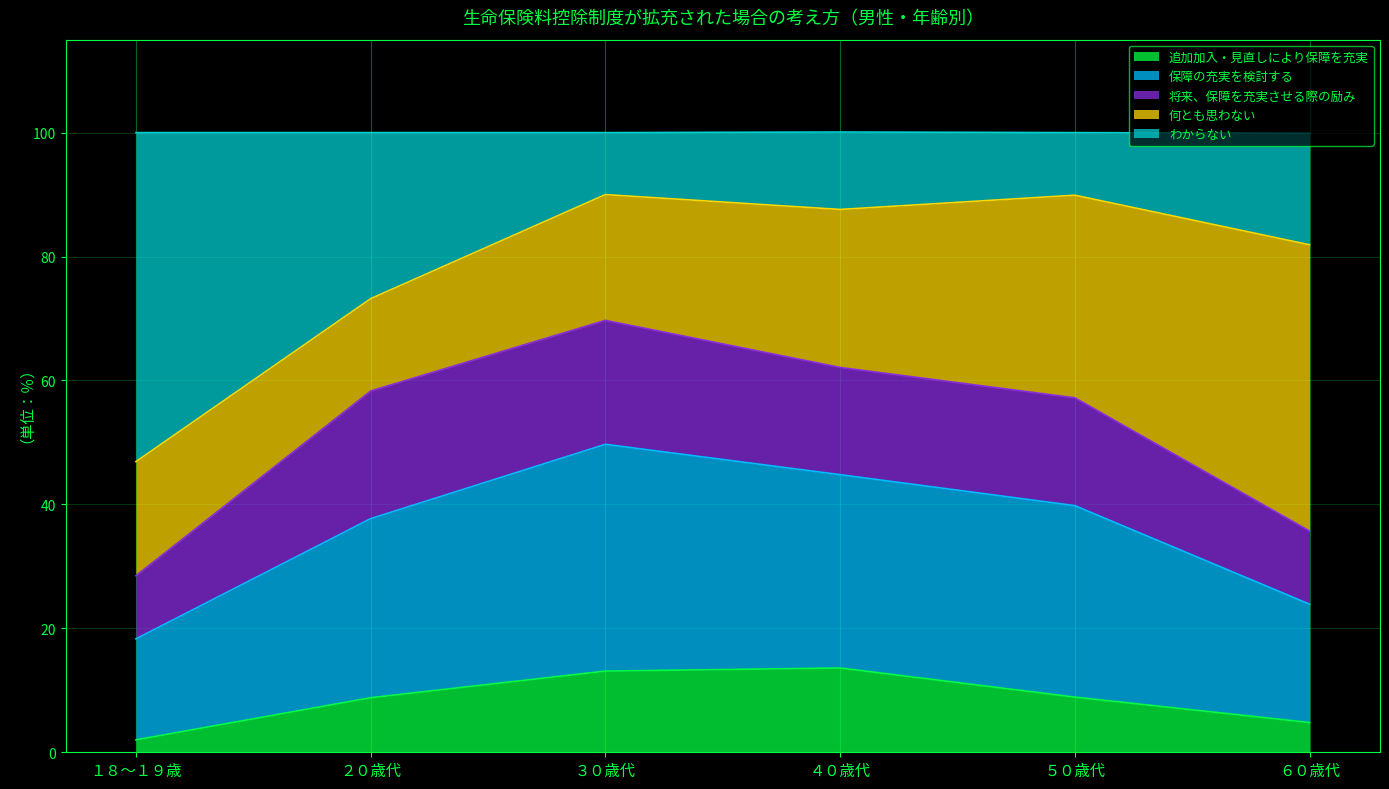

What is the total value across all series at ５０歳代?

100.0